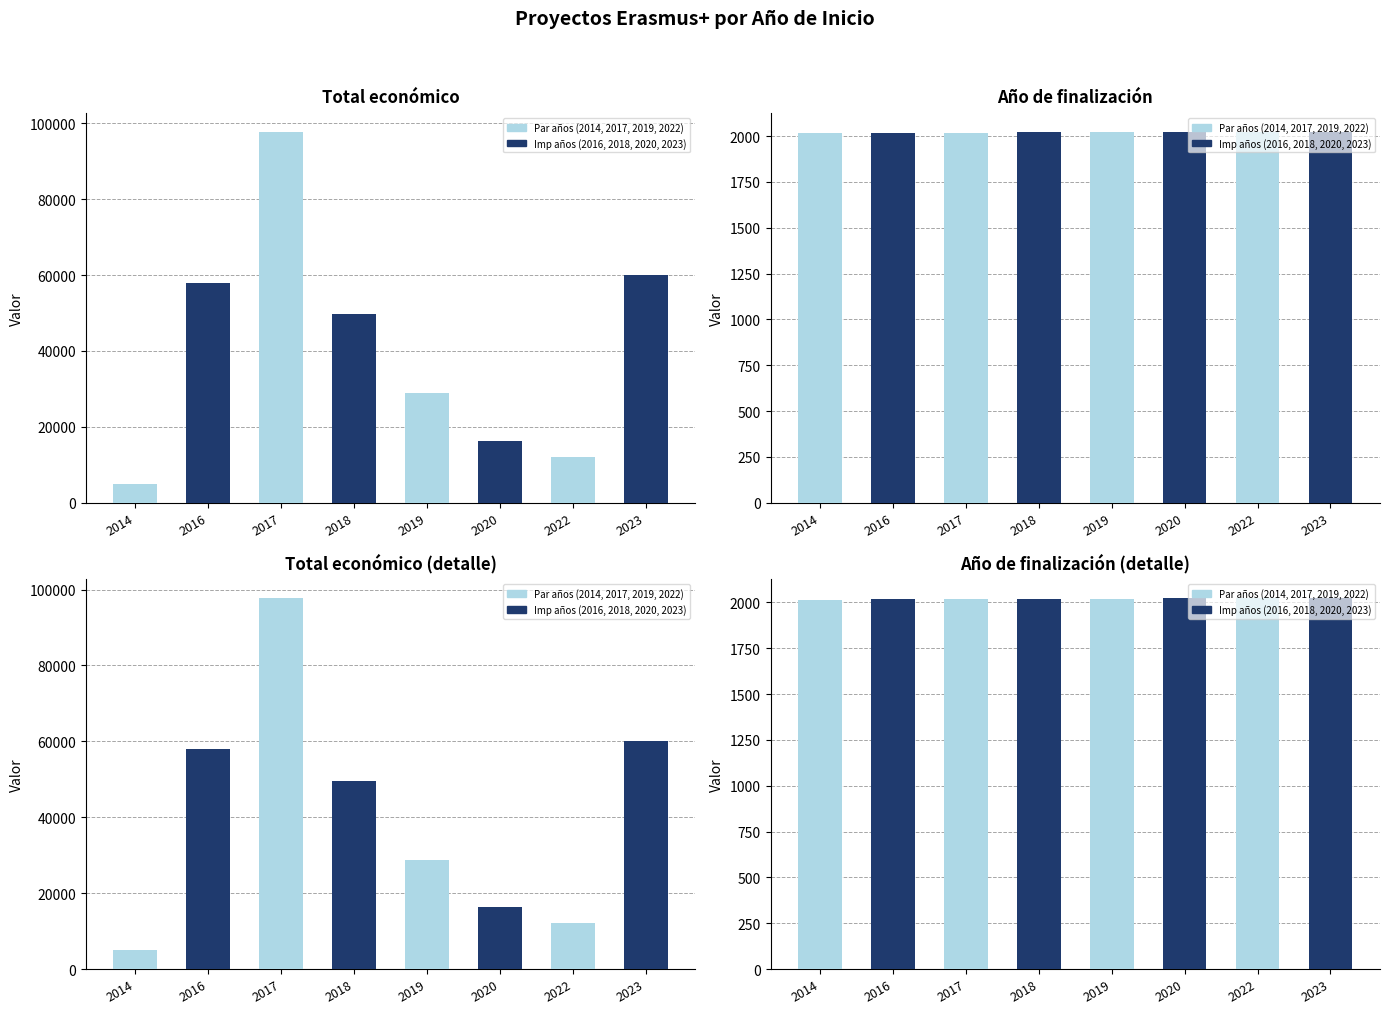

How many distinct data groups are displayed?

2